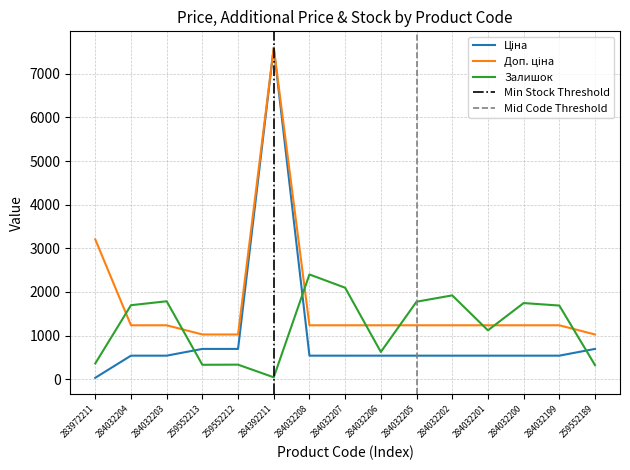

The value of Доп. ціна at 284032204 is 1235.4. True or false?

True